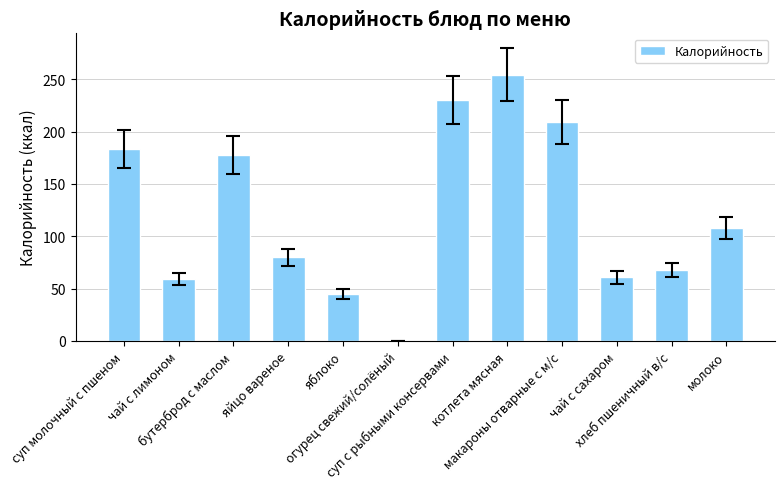

Reading left to right, extract all data points from this chart.

183.5	59.1	177.6	80.0	45.0	0.0	230.1	254.5	209.0	60.8	67.6	108.0